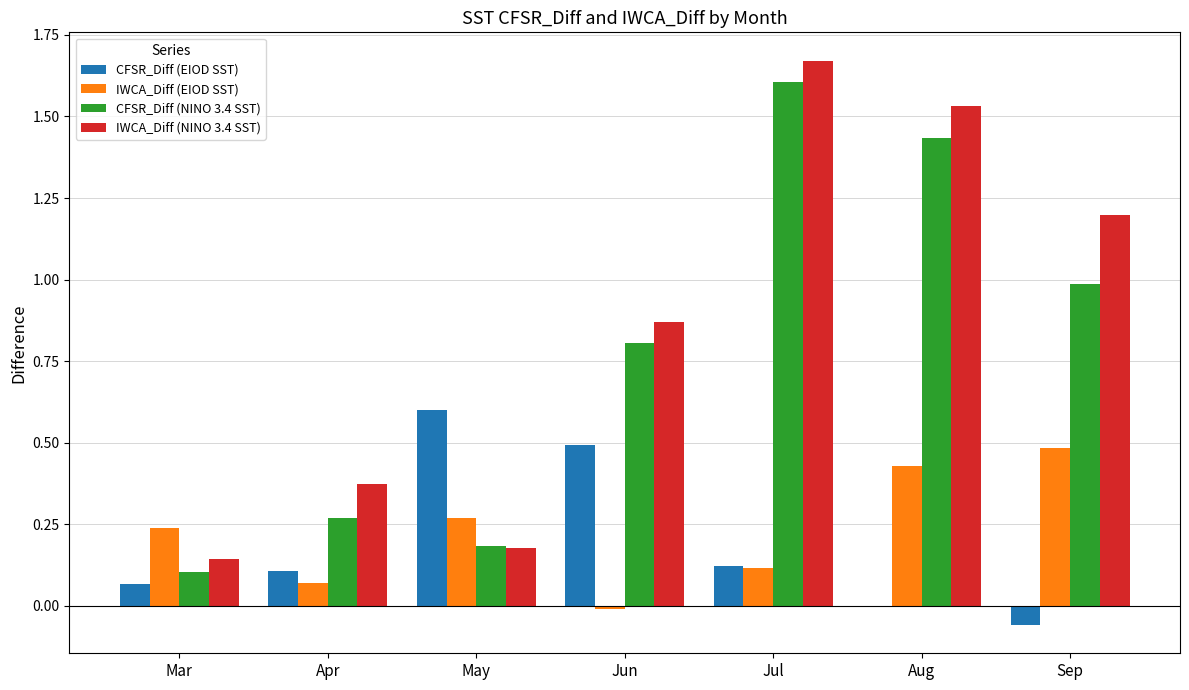

Where is CFSR_Diff (EIOD SST) nearest to the value 0?

Aug